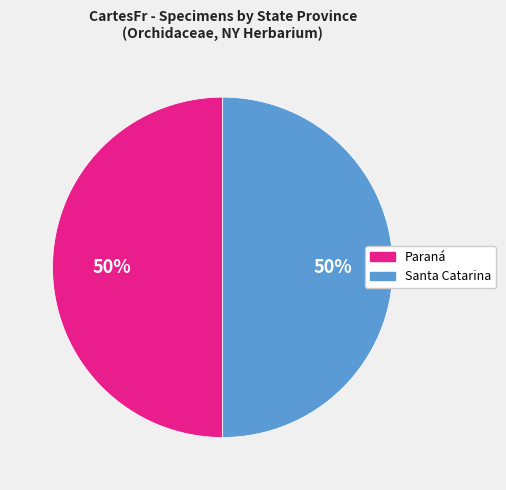

To the nearest percent, what portion does Santa Catarina represent?

50%